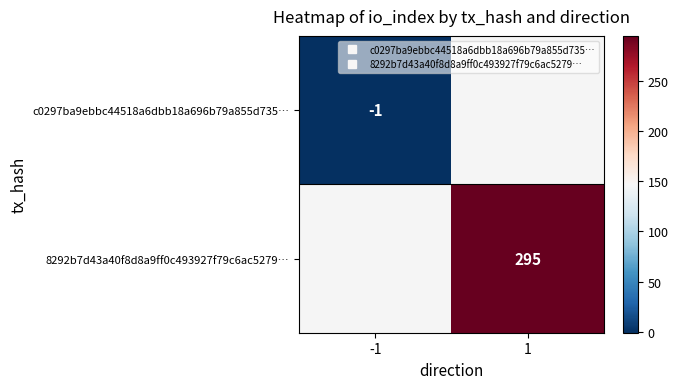

Rank the categories by 8292b7d43a40f8d8a9ff0c493927f79c6ac5279… value from highest to lowest.

-1, 1